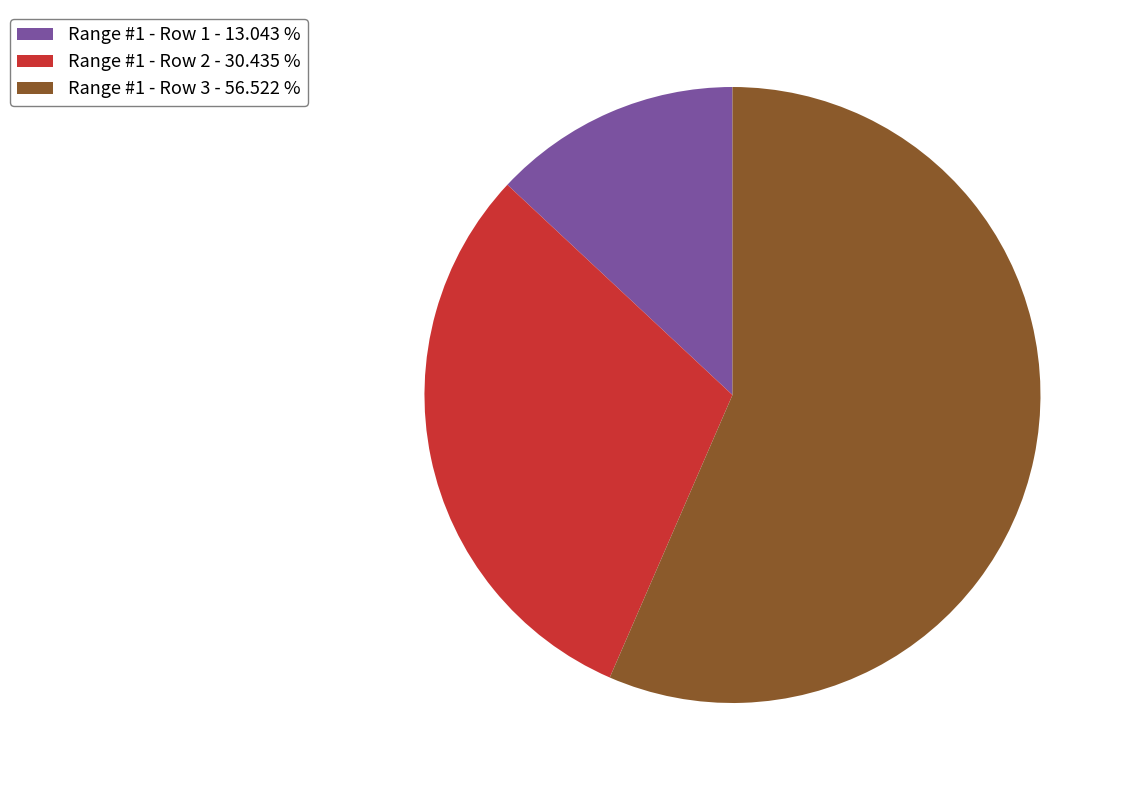

Do Range #1 - Row 3 - 56.522 % and Range #1 - Row 2 - 30.435 % together represent more than half of the pie?

Yes